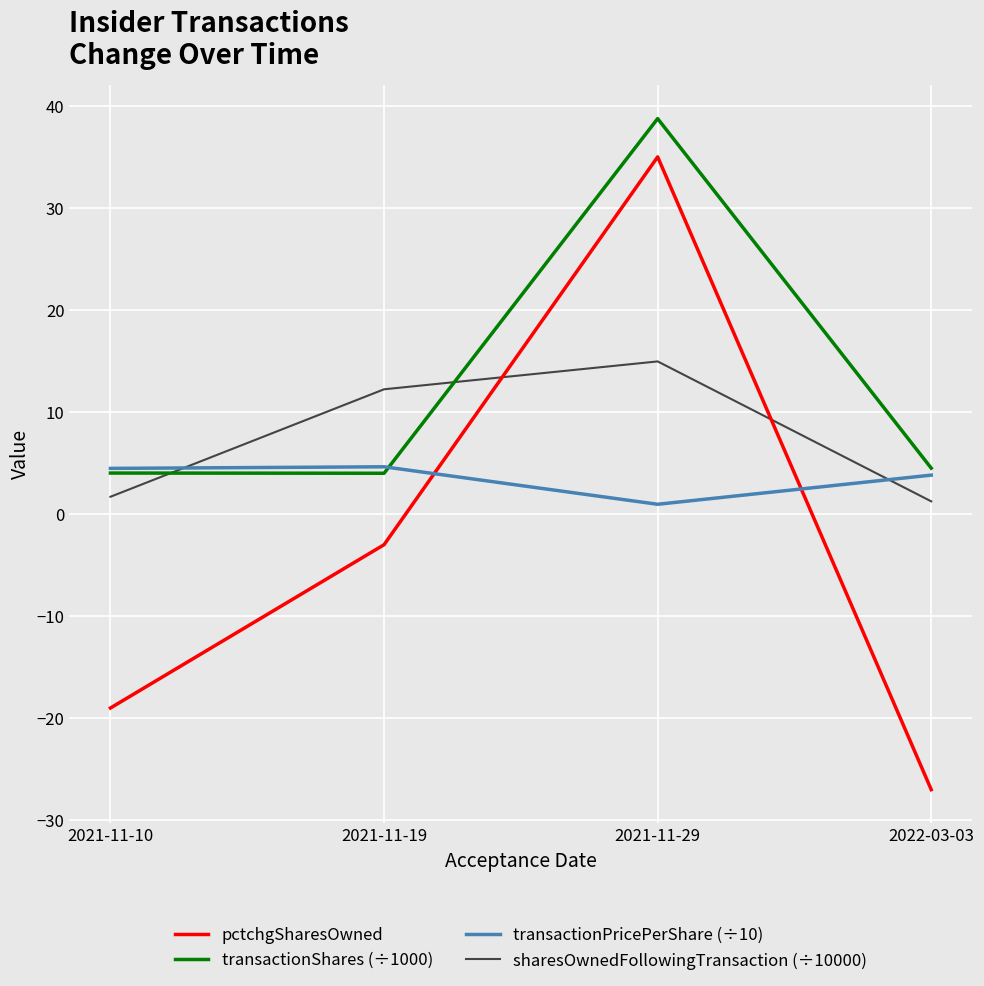

How many interior local peaks does the pctchgSharesOwned series have?

1